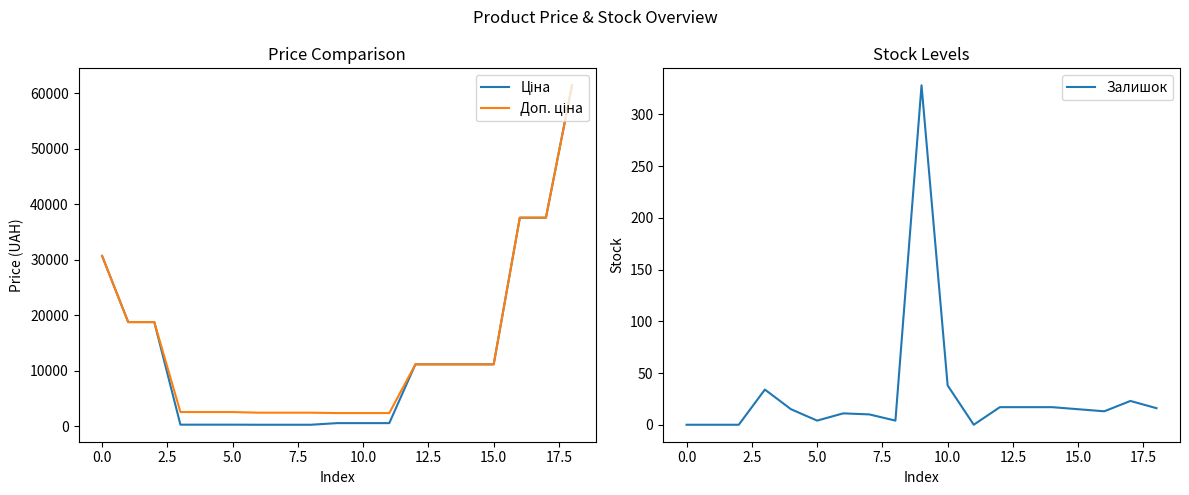

Reading left to right, extract all data points from this chart.

Ціна: 30717.1	18796.8	18796.8	324.8	324.8	324.8	310.3	310.3	310.3	603.7	603.7	603.7	11188.2	11188.2	11188.2	11188.2	37593.6	37593.6	61434.3
Доп. ціна: 30717.1	18796.8	18796.8	2598.3	2598.3	2598.3	2482.4	2482.4	2482.4	2414.8	2414.8	2414.8	11188.2	11188.2	11188.2	11188.2	37593.6	37593.6	61434.3
Залишок: 0.0	0.0	0.0	34.0	15.0	4.0	11.0	10.0	4.0	328.0	38.0	0.0	17.0	17.0	17.0	15.0	13.0	23.0	16.0